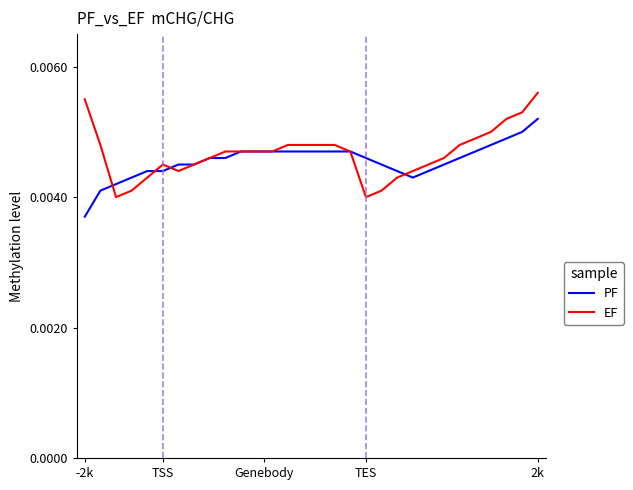

Rank the series by their maximum value, from highest to lowest.

EF, PF